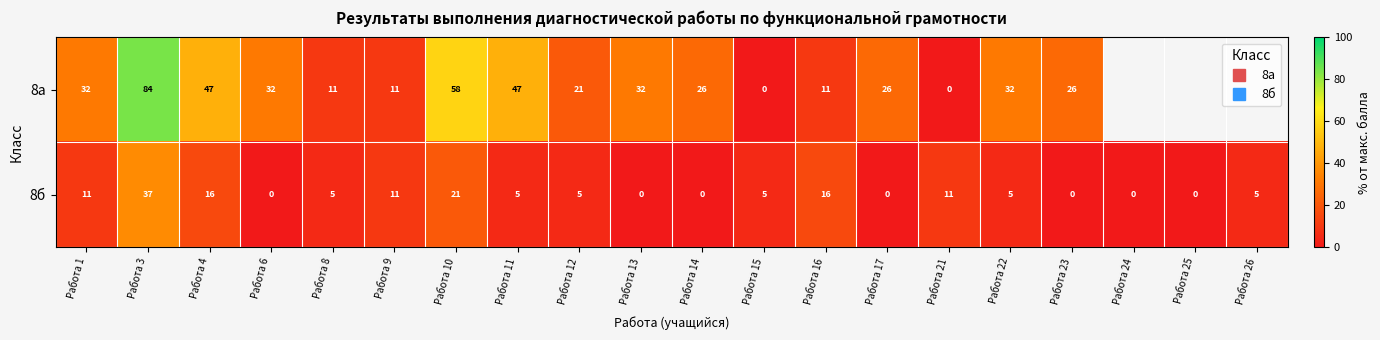

At which label does 8а reach its minimum?

Работа 15